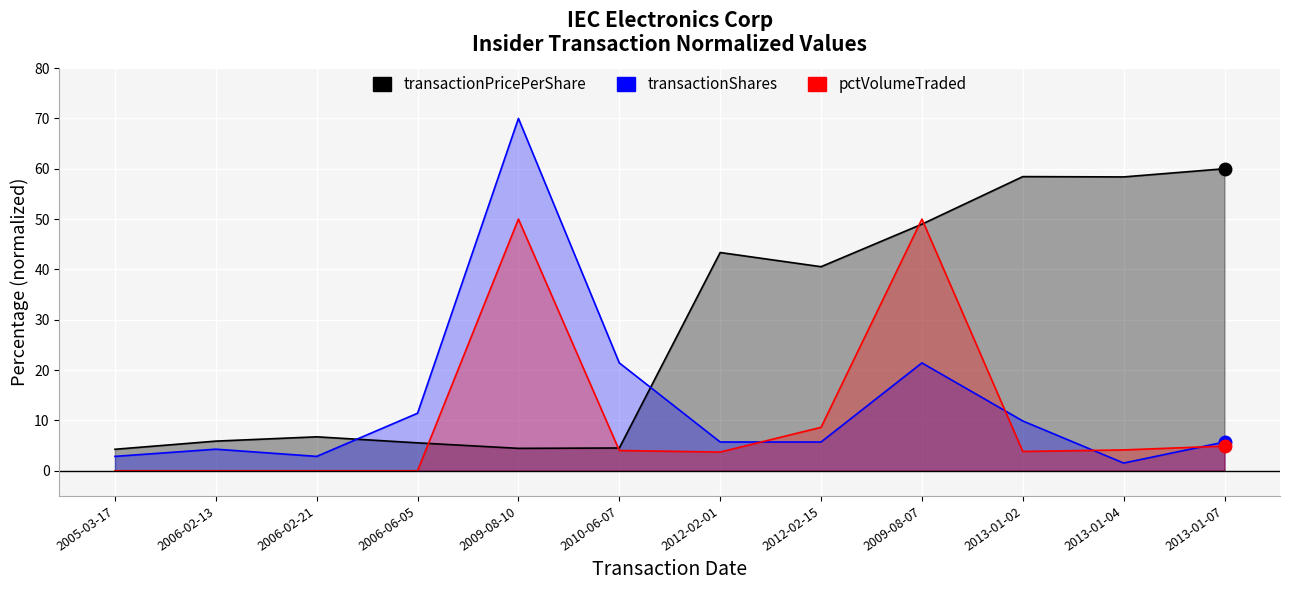

List the series in order of their overall mean, highest first.

transactionPricePerShare, transactionShares, pctVolumeTraded